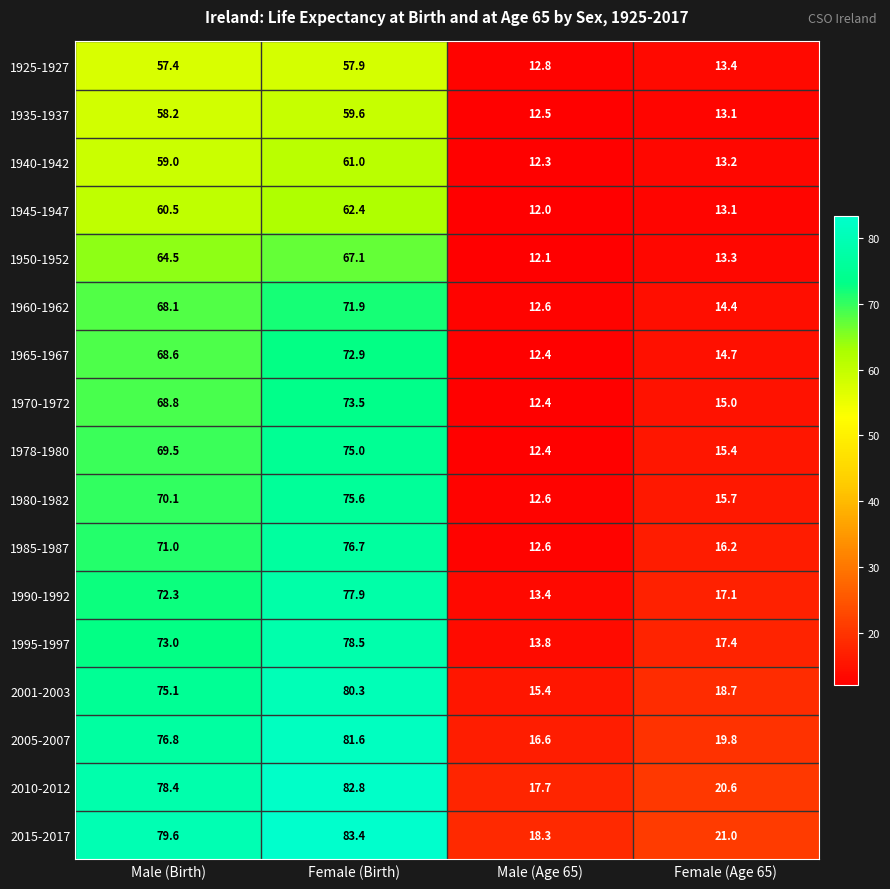

What is the total value across all series at Male (Birth)?

1170.9